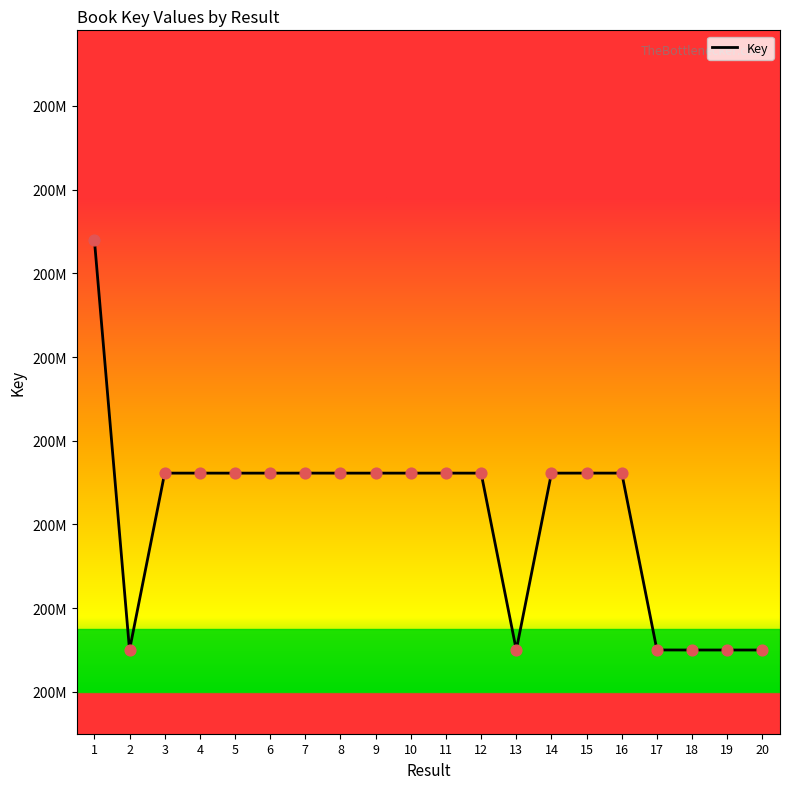

Does the chart have visible grid lines?

No